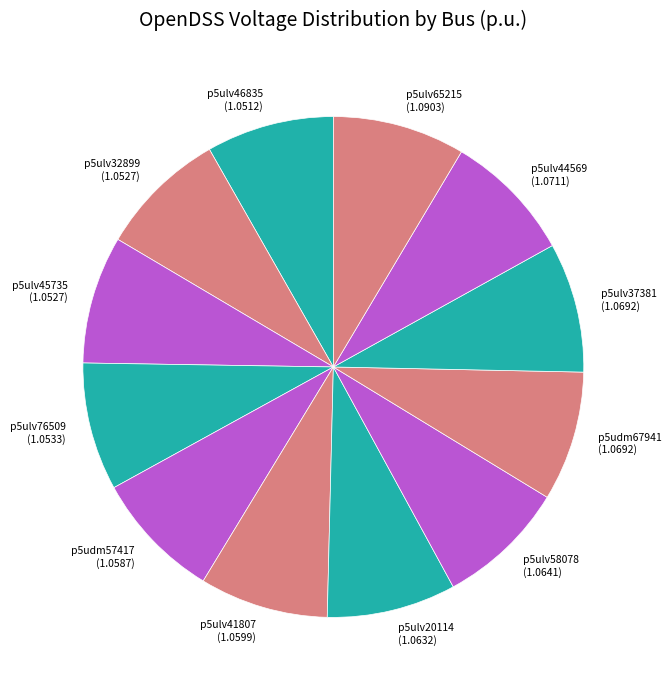

Is the sum of p5ulv37381 (1.0692) and p5ulv76509 (1.0533) greater than half?

No